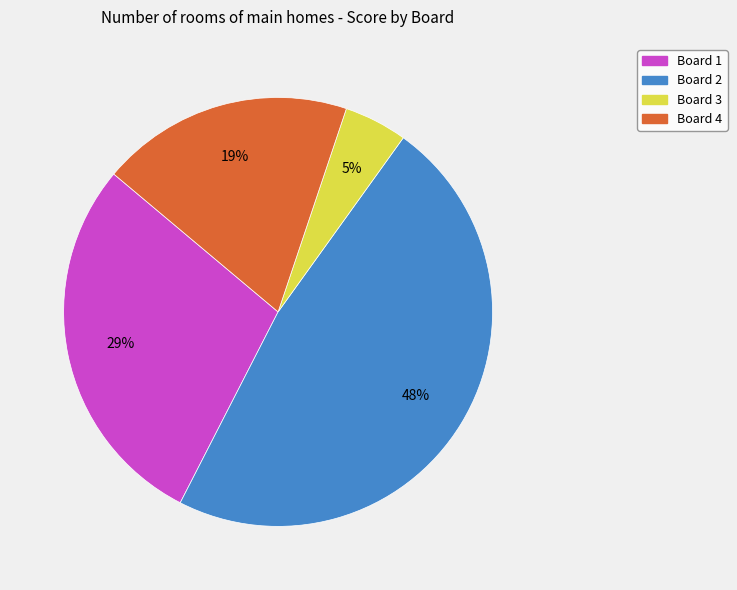

Is it true that Board 3 is 5% of the pie?

True